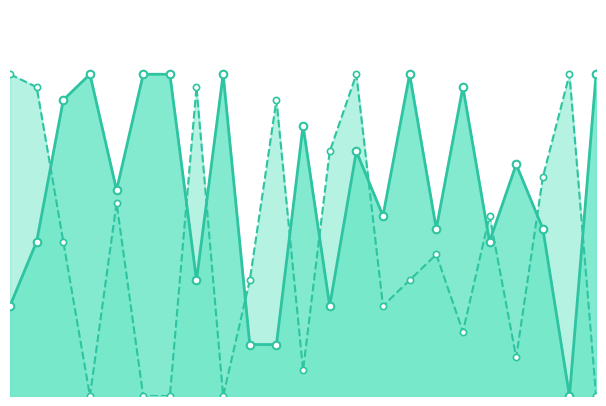

Which series has the widest spread of Y values?

Score 1